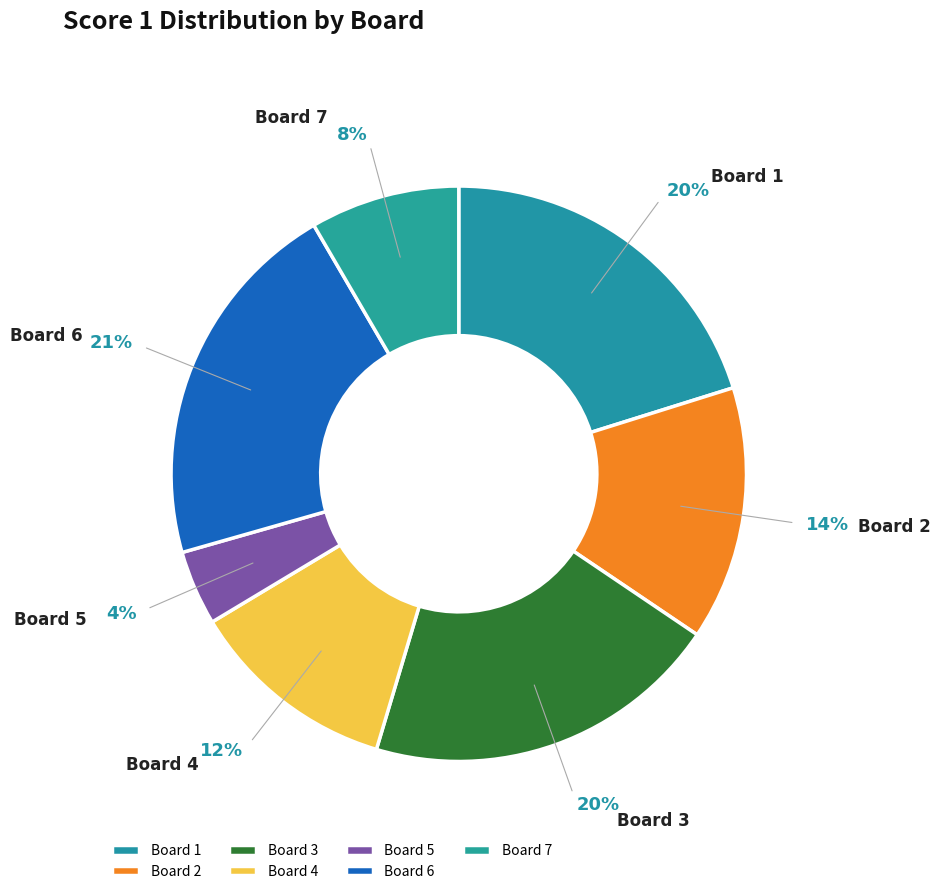

What is the ratio of the value at Board 5 to the value at Board 2?

0.3